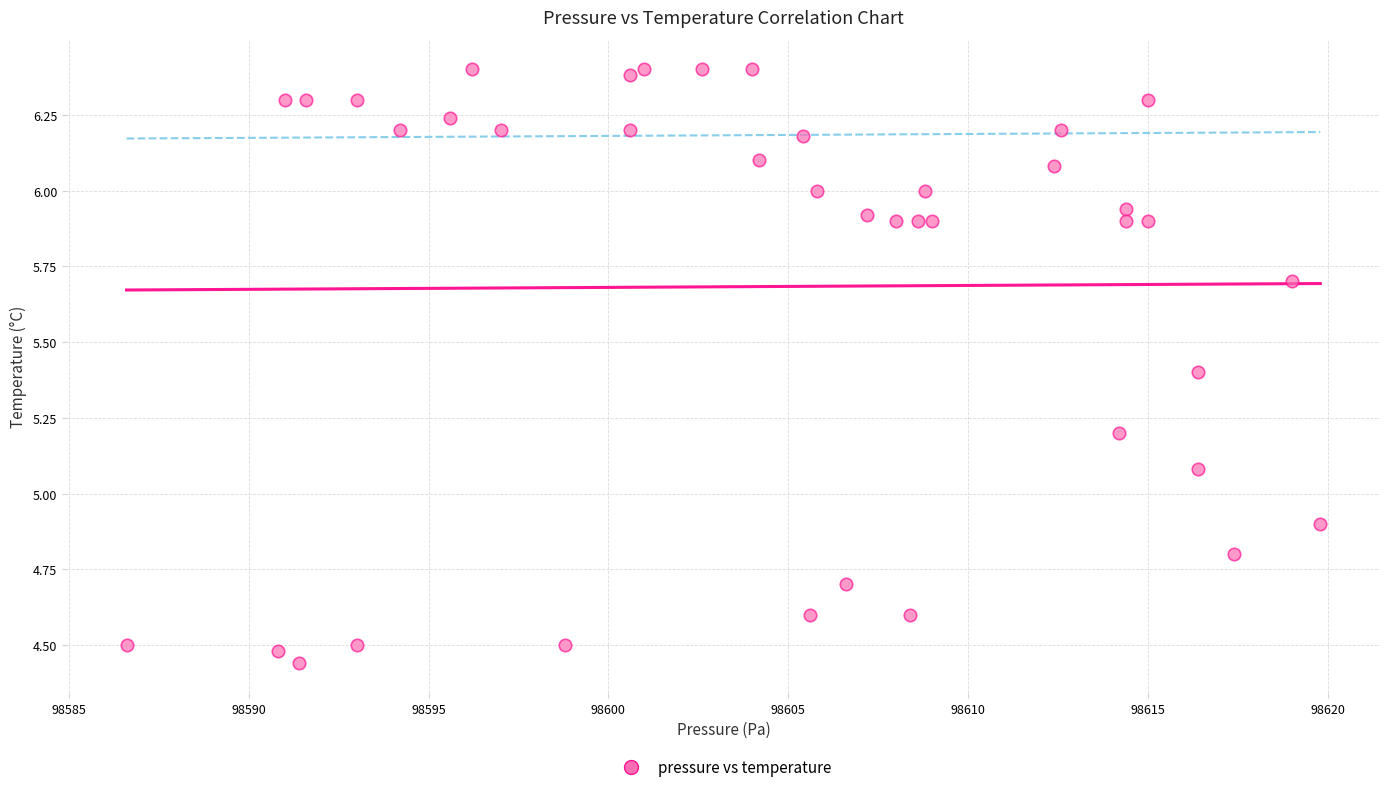

What is the range of Y values (max minus min)?

2.0